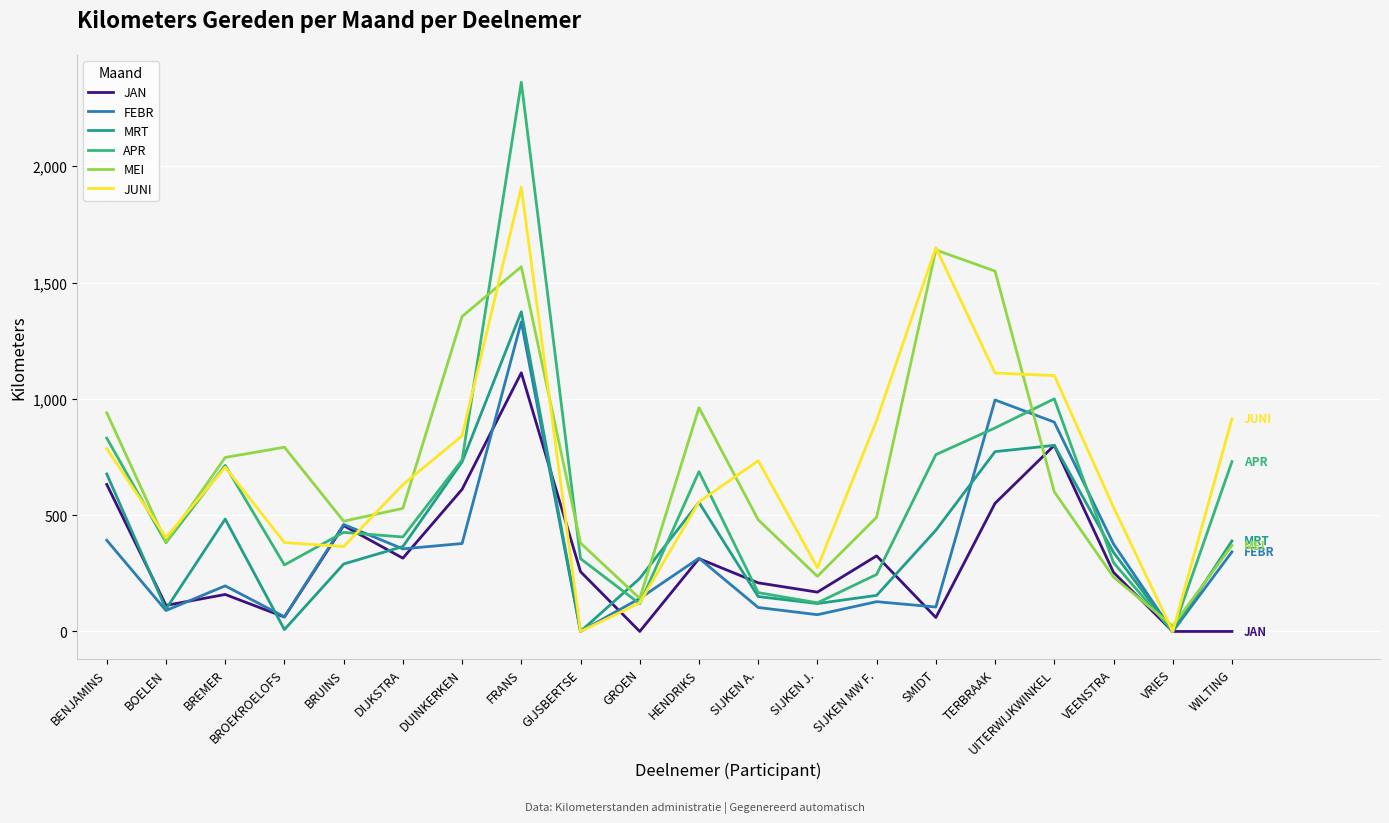

True or false: APR has a value of 2361 at FRANS.

True